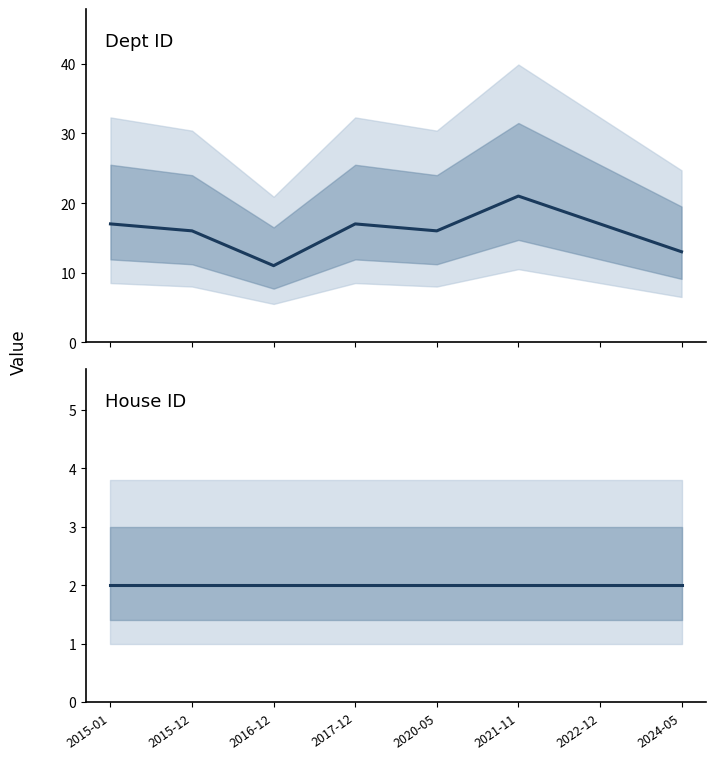

True or false: answering dept id has a value of 16 at 2015-12.

True